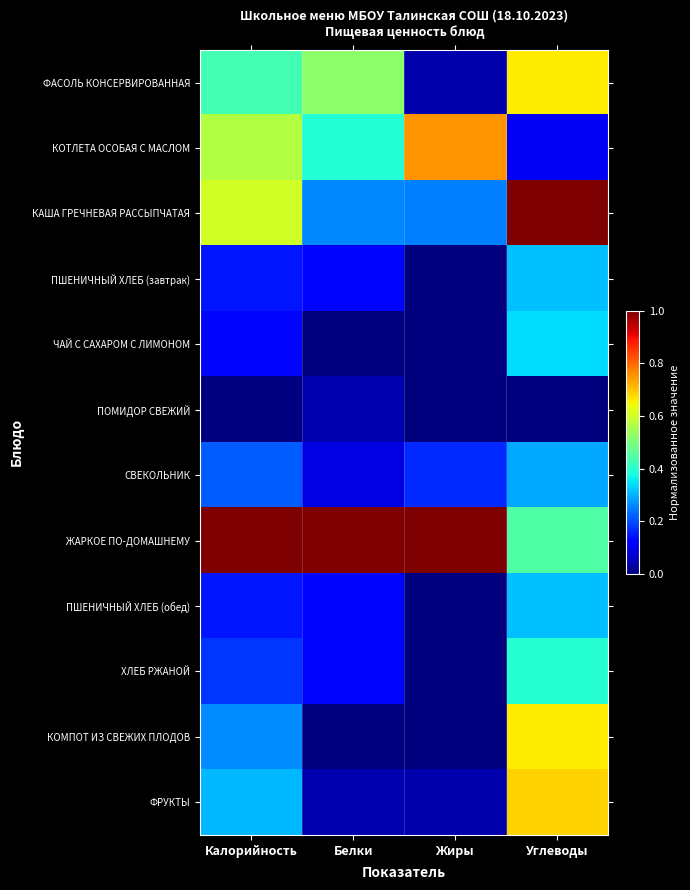

What is the difference between the highest and lowest values at Калорийность?

1.0